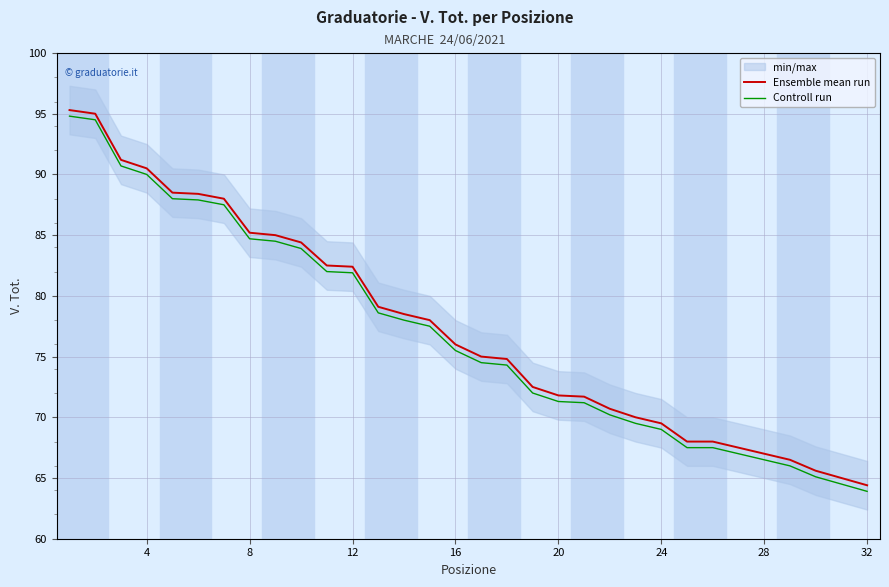

What are all the series names shown in the legend?

Ensemble mean run, Controll run